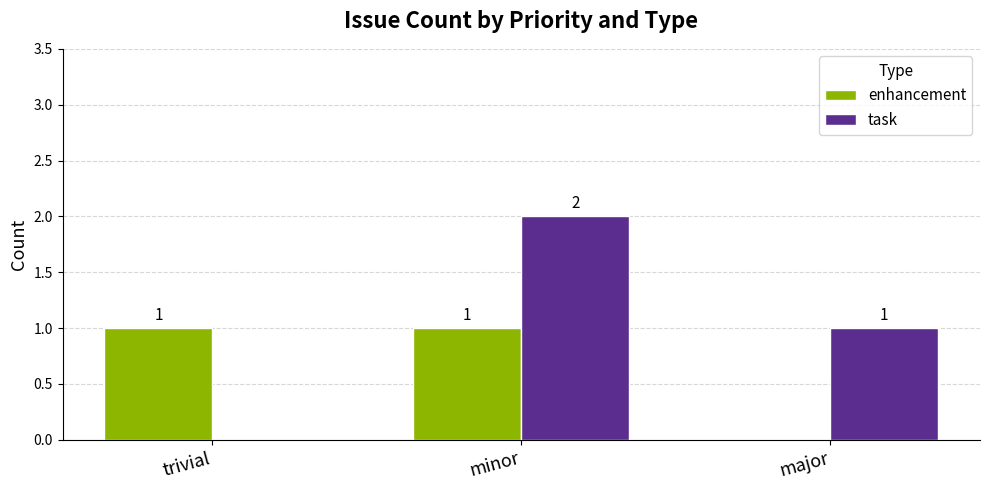

Reading left to right, list all the values displayed in this chart.

enhancement: 1	1	0
task: 0	2	1